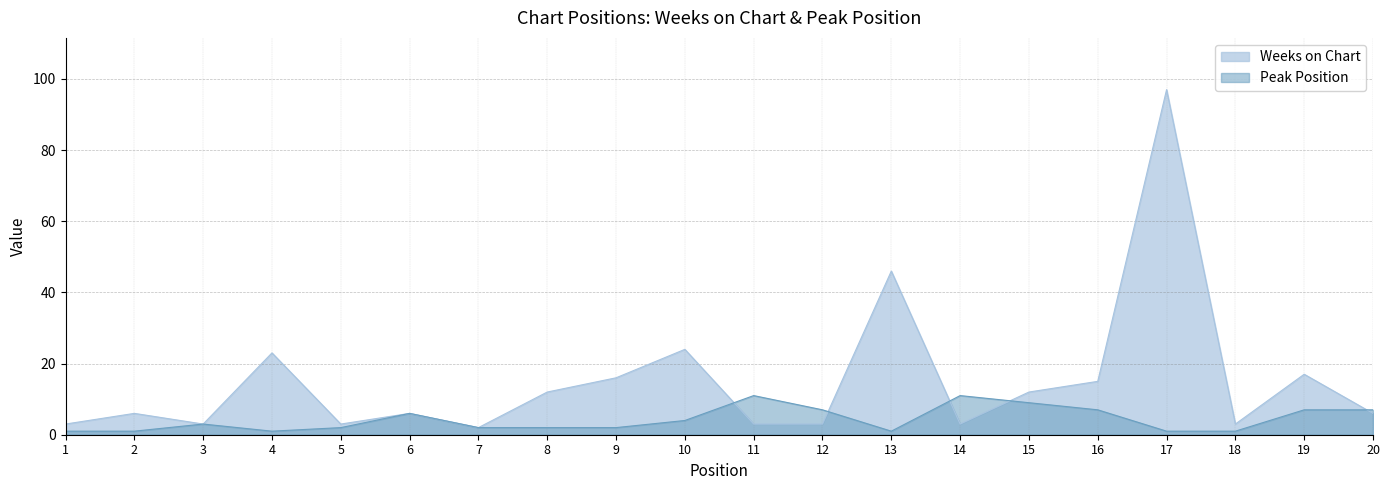

At how many categories does at least one series exceed 45?

2